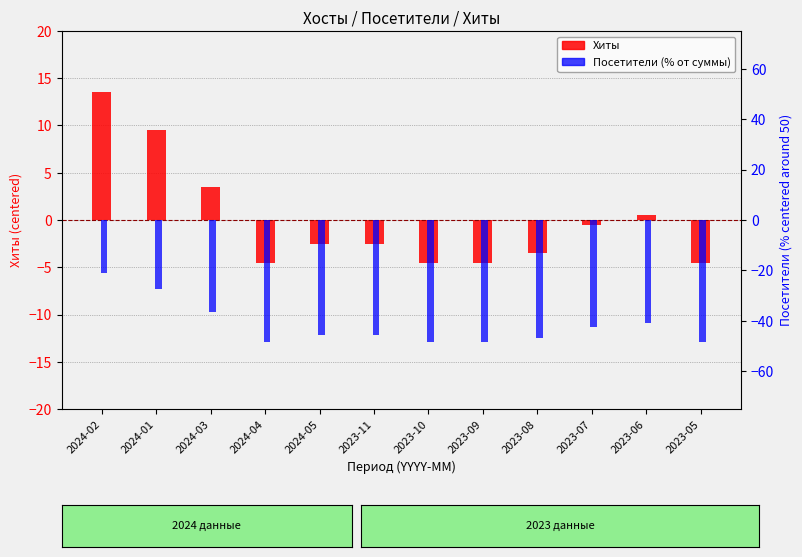

Are the bars horizontal?

No